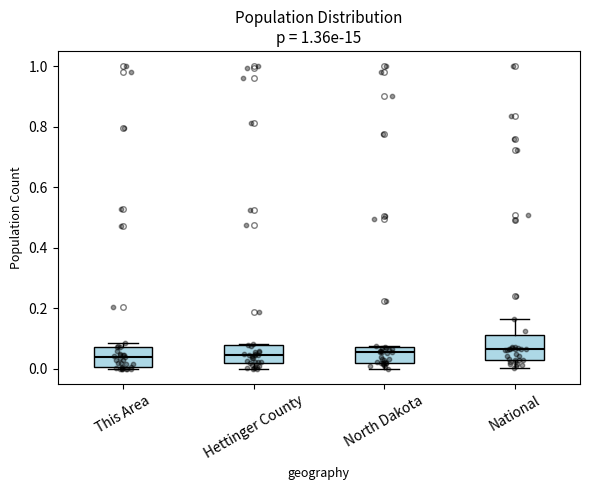

Reading left to right, read every box against the y-axis: the position of its median line, the range the box covers, and the ends of its whiskers. The values are not printed on the chart, so give them approximately, as read against the axis.

This Area: median 0.04, box 0.00 to 0.08, whiskers 0.00 (just below the box's lower edge) to 0.08 (just above the box's upper edge)
Hettinger County: median 0.04, box 0.02 to 0.08, whiskers 0.00 to 0.08
North Dakota: median 0.06, box 0.02 to 0.08, whiskers 0.00 to 0.08
National: median 0.06, box 0.02 to 0.12, whiskers 0.00 to 0.16